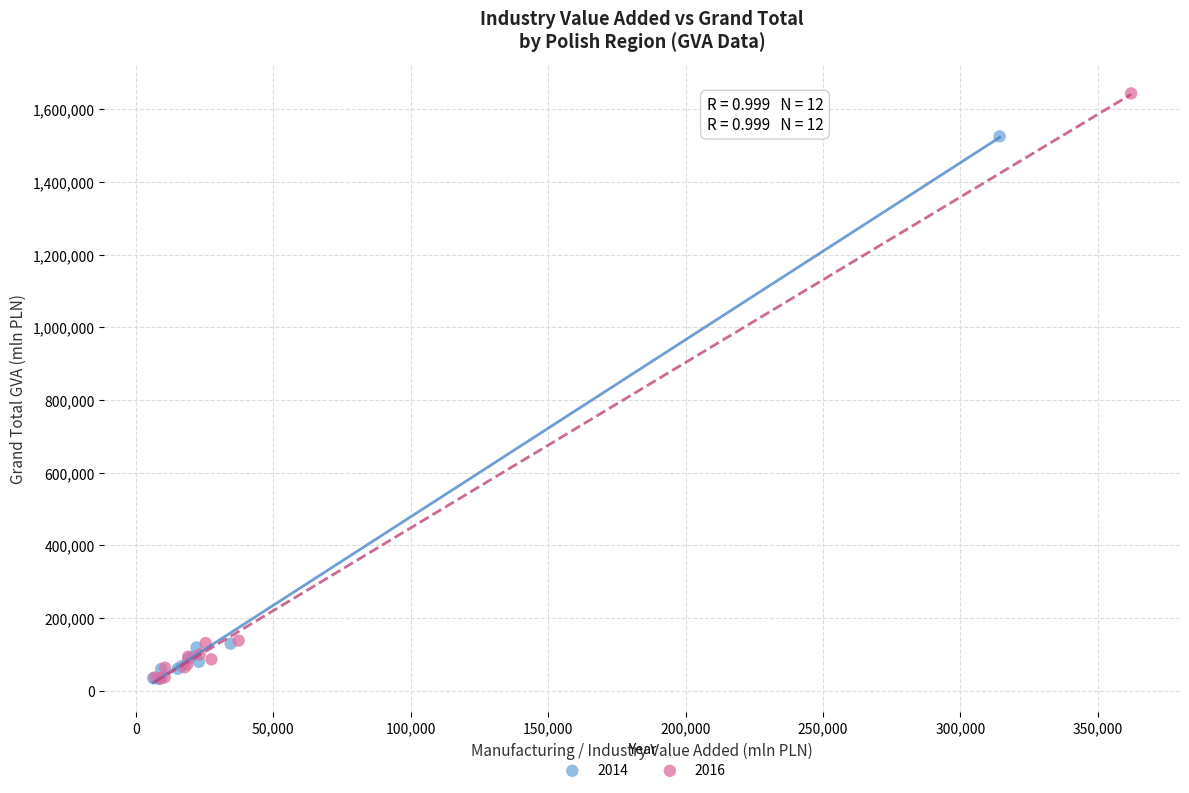

Which series reaches the maximum Y coordinate?

2016